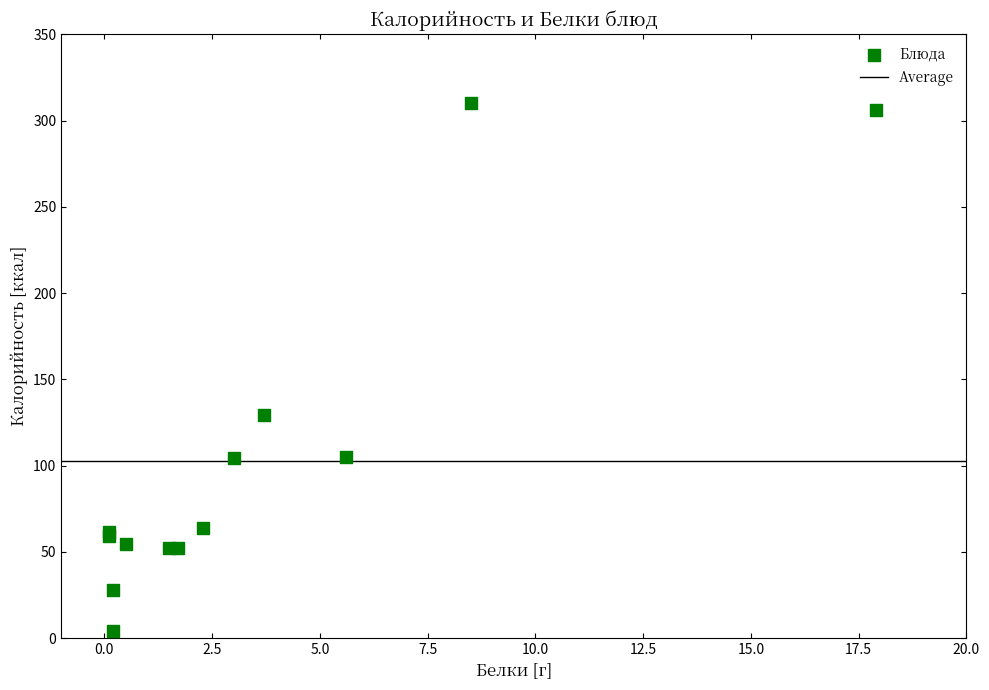

What Y value in the scatter plot is closest to 157?

129.5